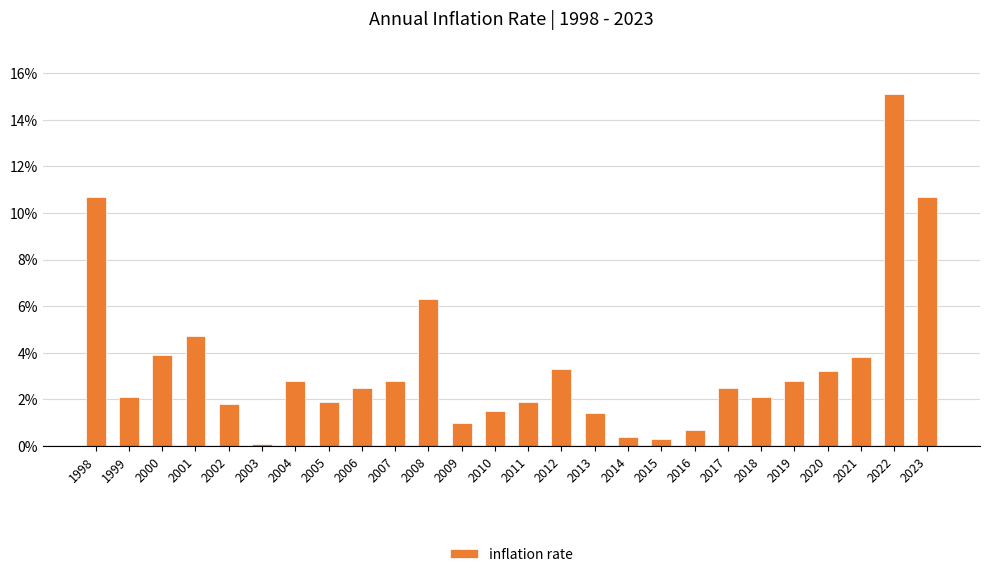

Between 2014 and 2023, which is larger?

2023